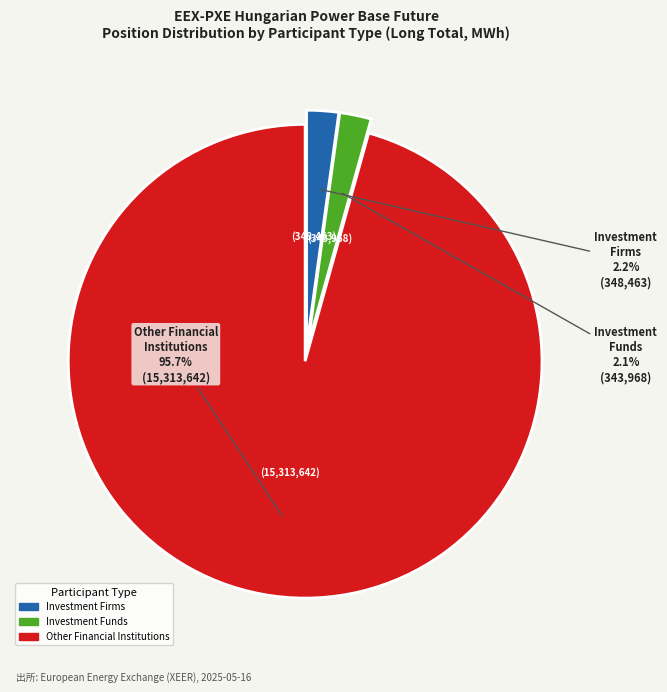

Is there a majority slice in this chart?

Yes